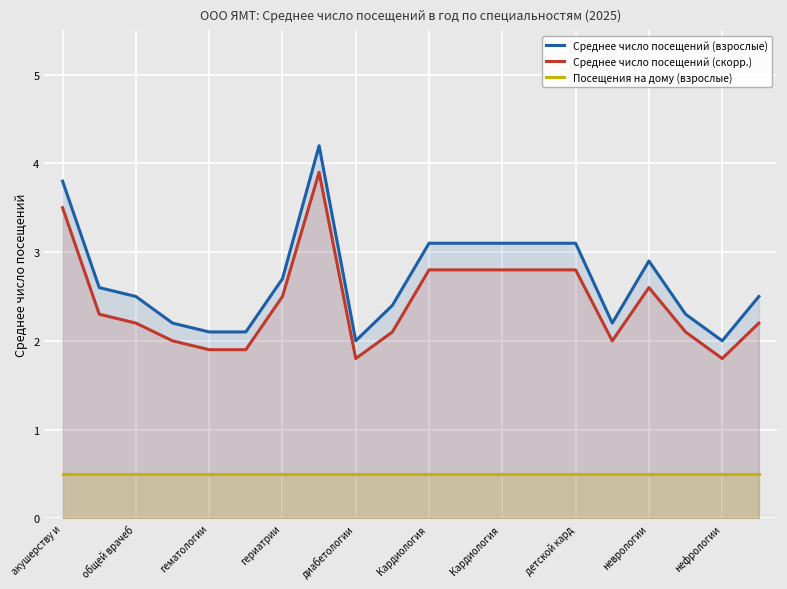

What is the lowest value of the Среднее число посещений (взрослые) series?

2.0